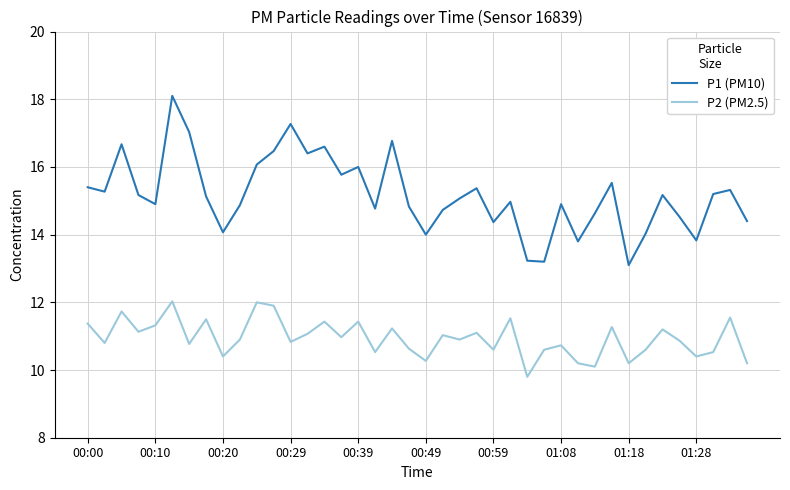

Which series has the largest total across all categories?

P1 (PM10)